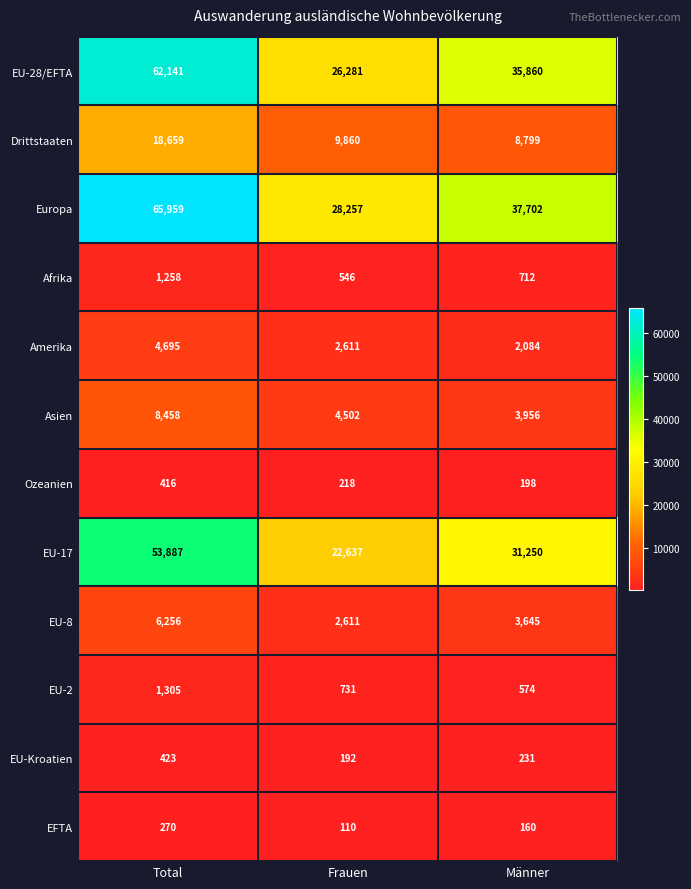

The EFTA series shows 160 at Männer. True or false?

True